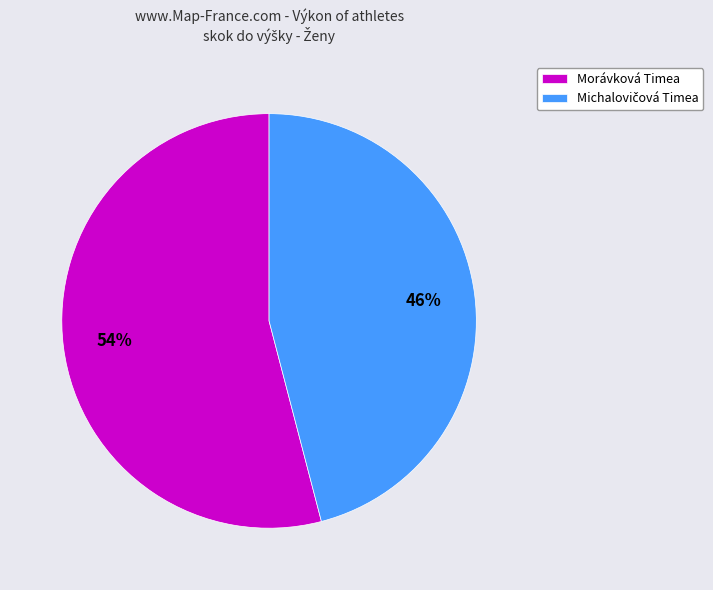

What percentage is the Morávková Timea slice, to the nearest percent?

54%